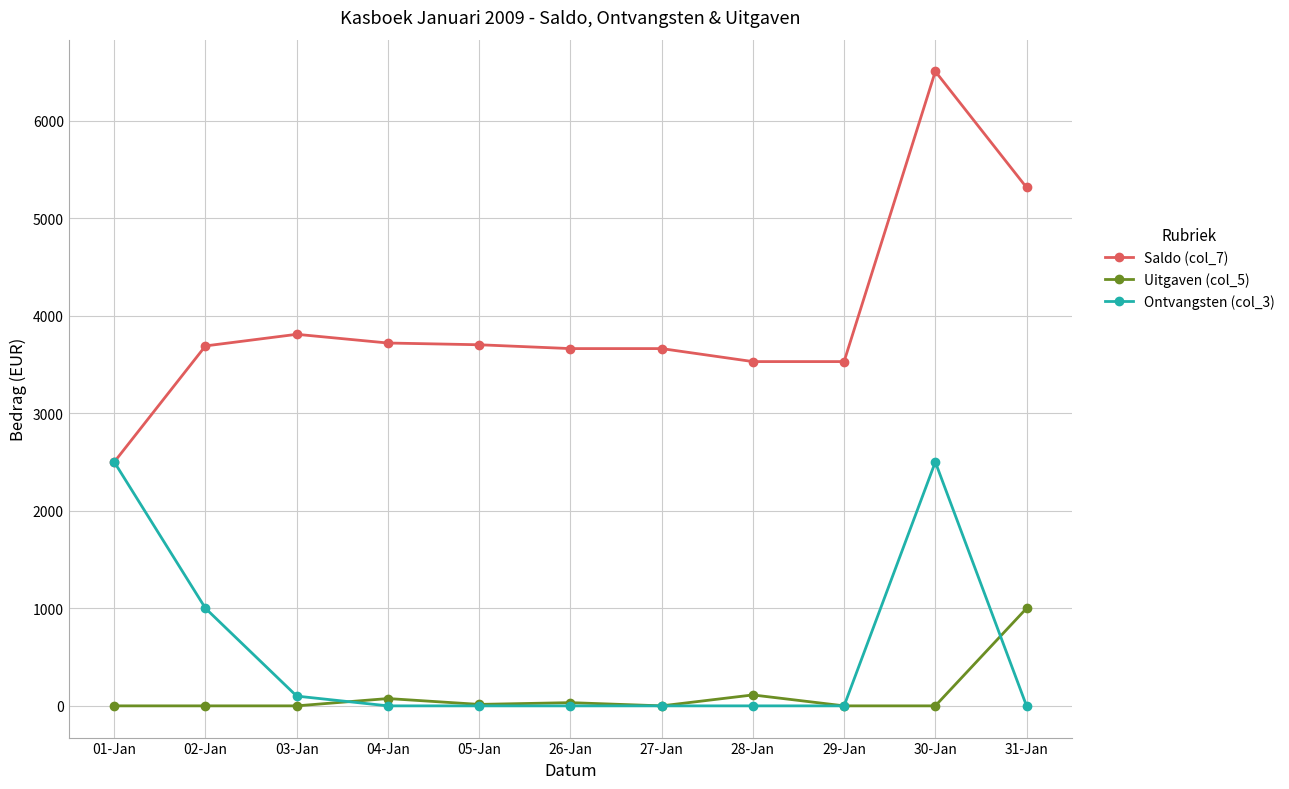

At which category does Saldo (col_7) reach its first local peak?

03-Jan